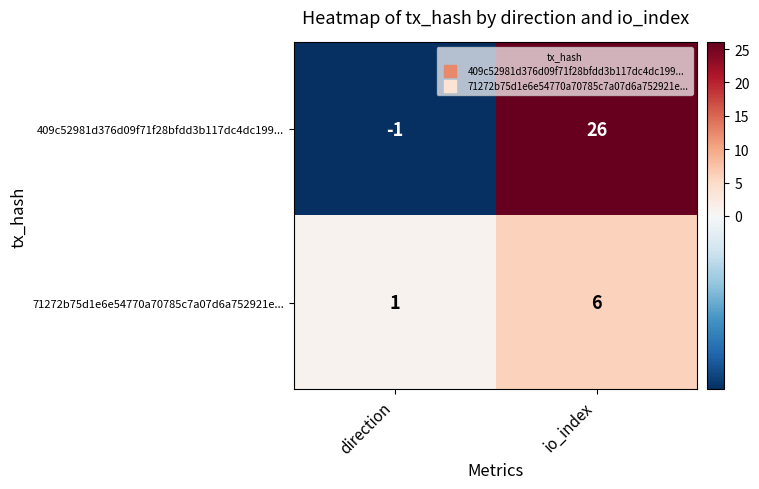

At how many categories does at least one series exceed 12?

1